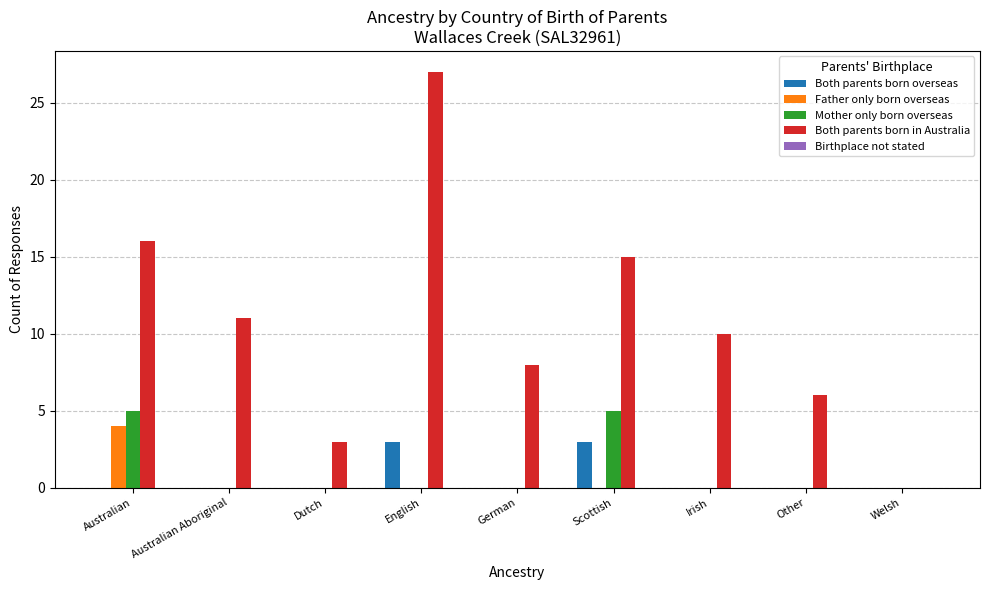

At which category is the sum across all series the highest?

English